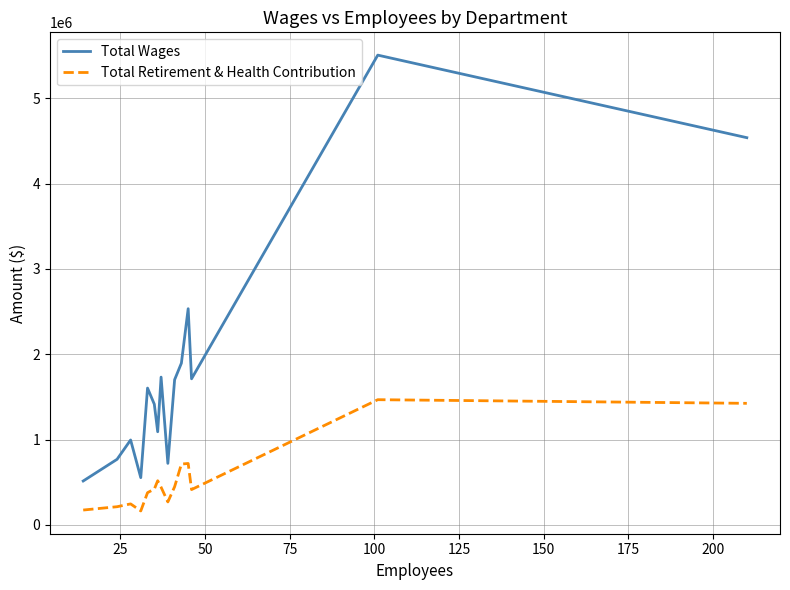

How many interior local peaks does the Total Wages series have?

5